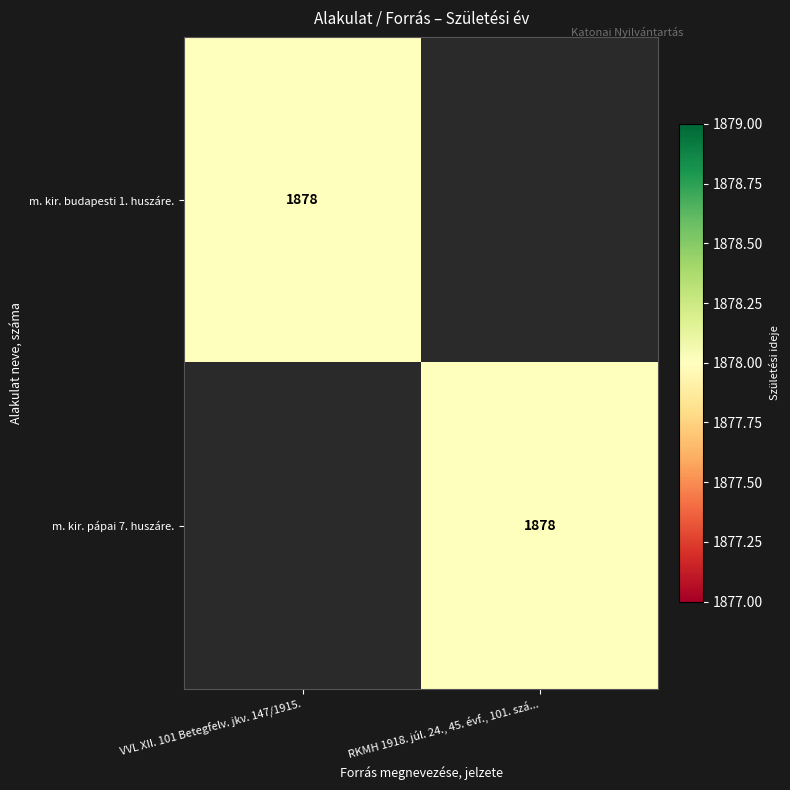

Which has a higher value, VVL XII. 101 Betegfelv. jkv. 147/1915. or RKMH 1918. júl. 24., 45. évf., 101. szá...?

VVL XII. 101 Betegfelv. jkv. 147/1915.